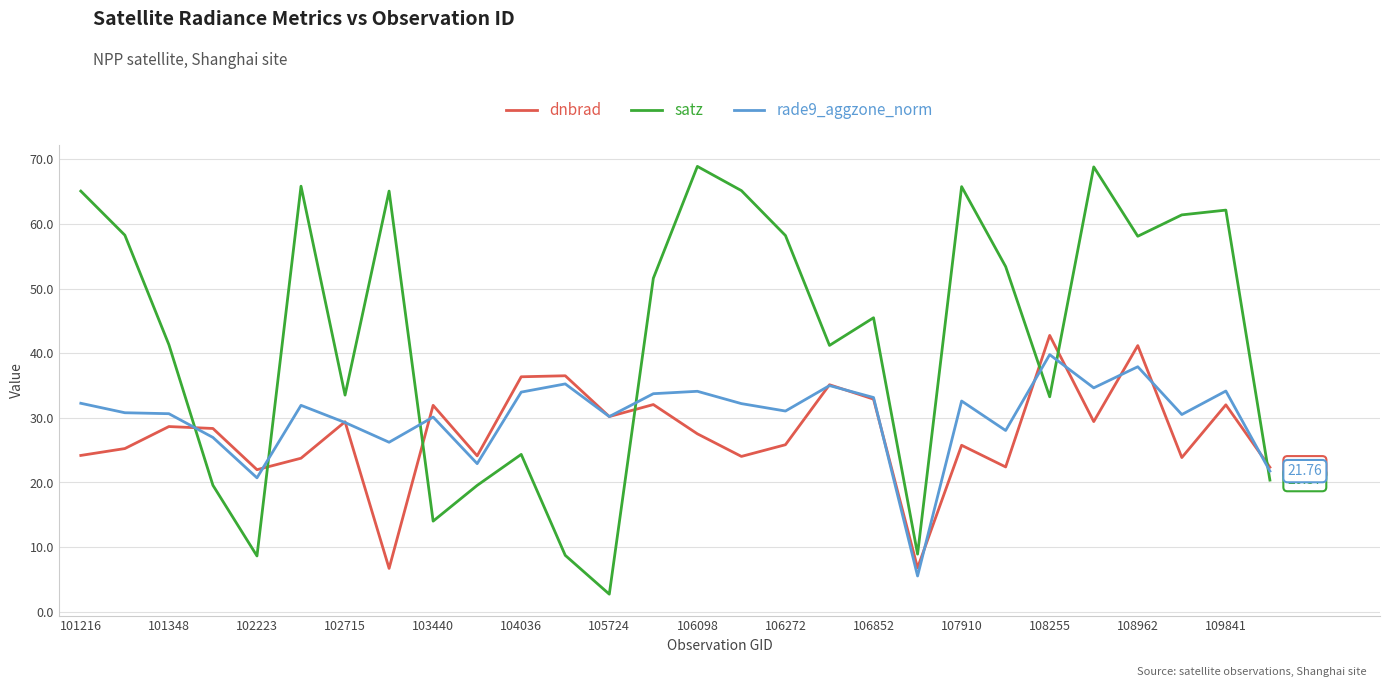

Which series has the widest spread of values?

satz